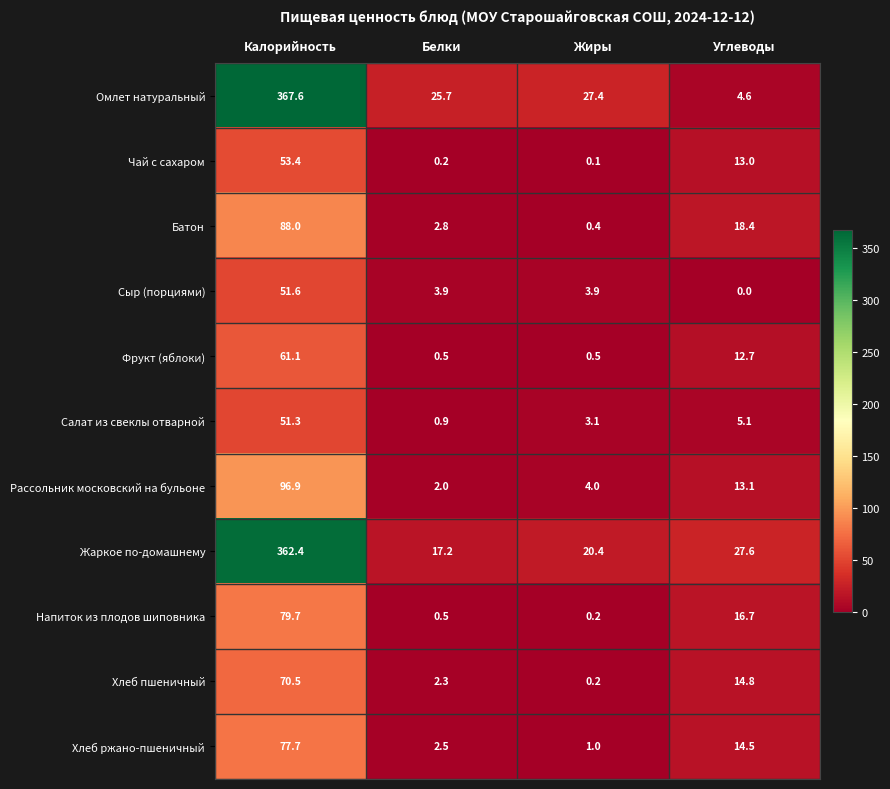

Which series has the largest total across all categories?

Жаркое по-домашнему